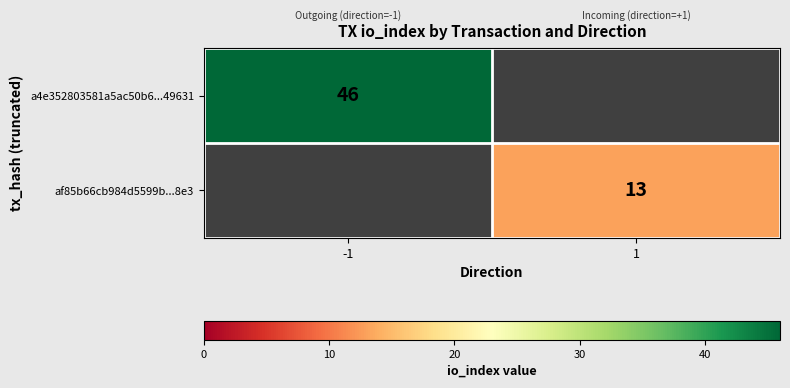

The af85b66cb984d5599b...8e3 series shows 6 at 1. True or false?

False